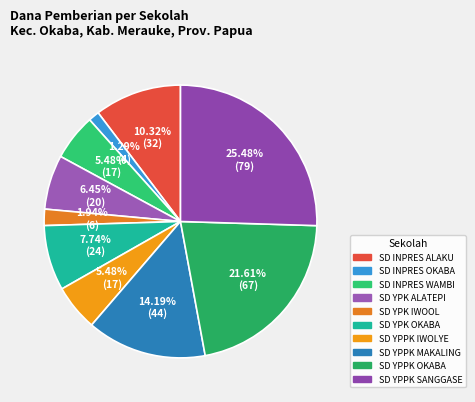

Combined, what portion of the pie is SD YPK IWOOL and SD INPRES OKABA?

3.2%